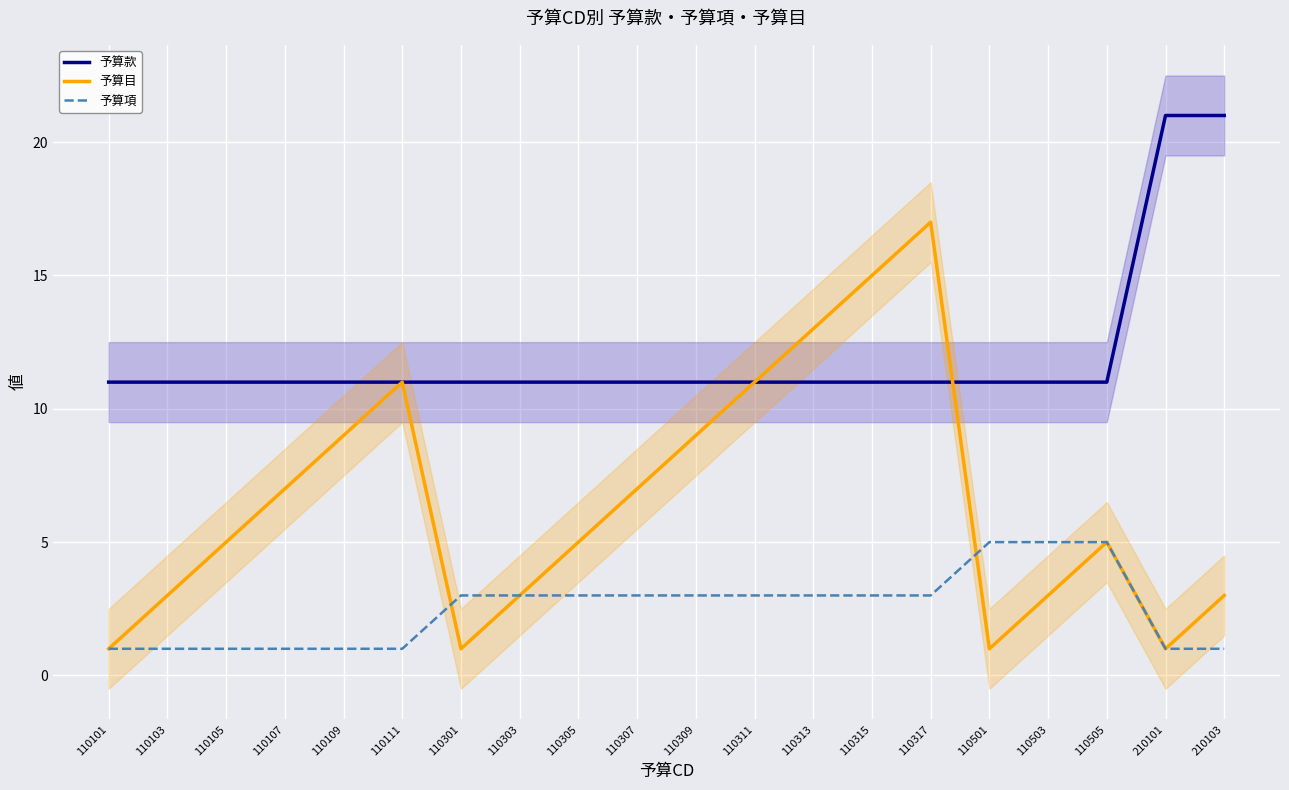

Is this an area chart (filled region under the line)?

No